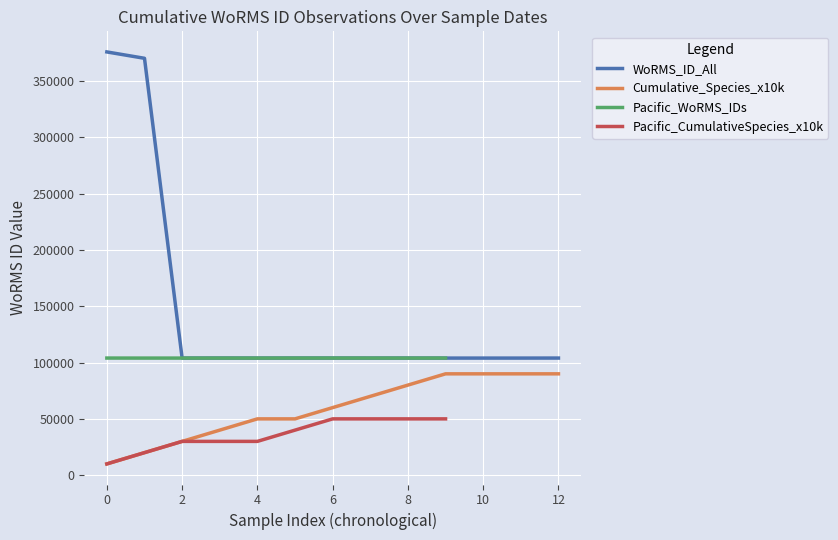

What is the lowest value of the Cumulative_Species_x10k series?

10000